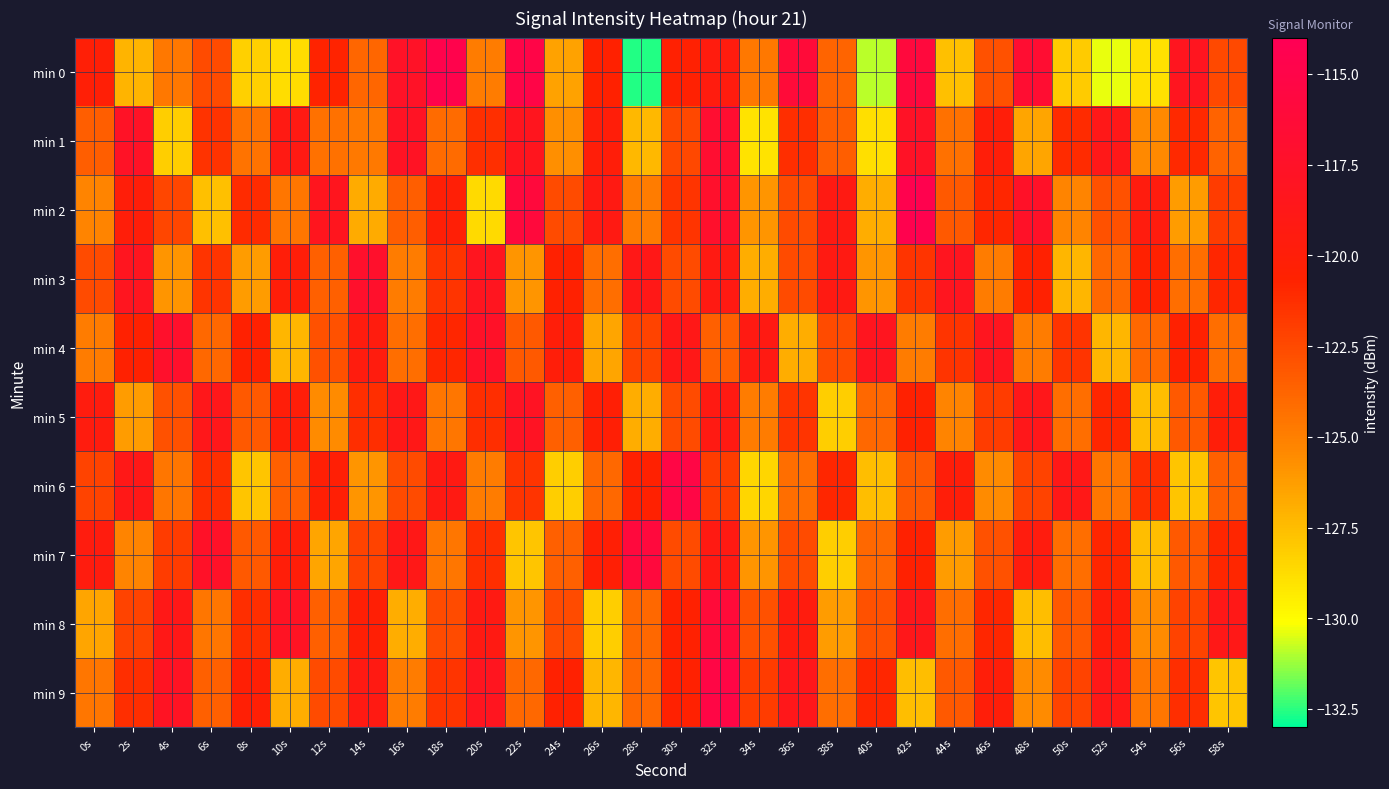

What is the total value across all series at 30s?

-1207.3